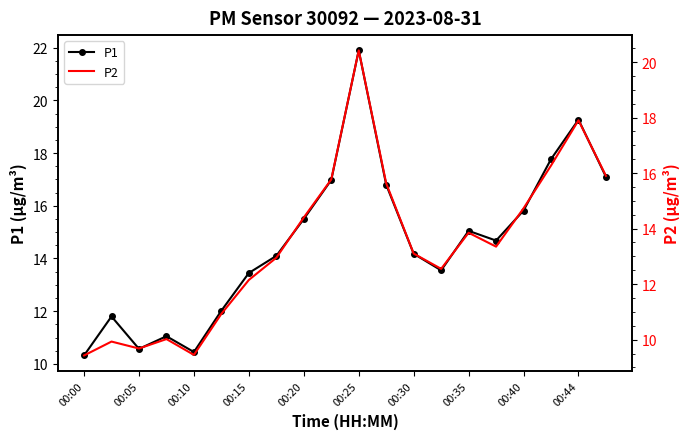

At how many categories does at least one series exceed 20?

1